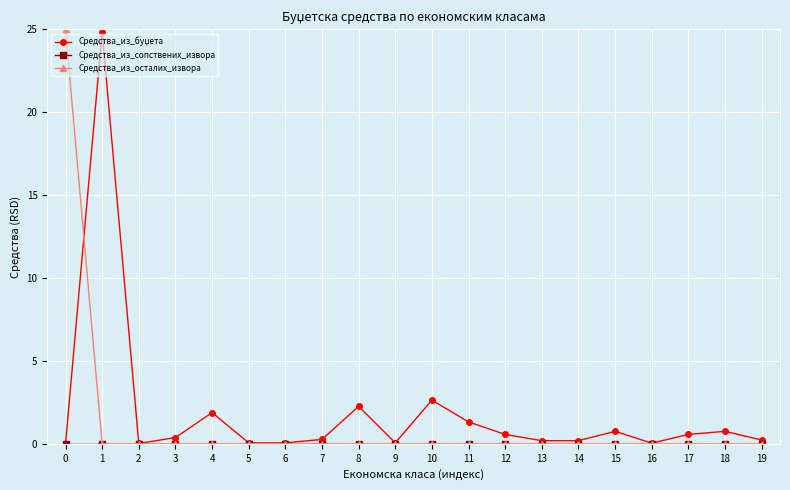

The value of Средства_из_осталих_извора at 16 is 0.0. True or false?

True